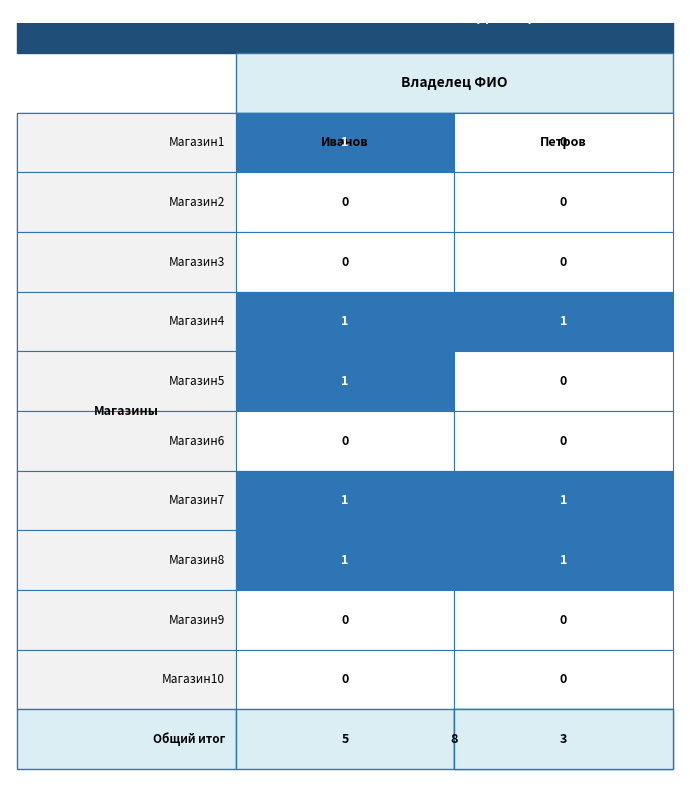

Which series has the largest total across all categories?

Иванов